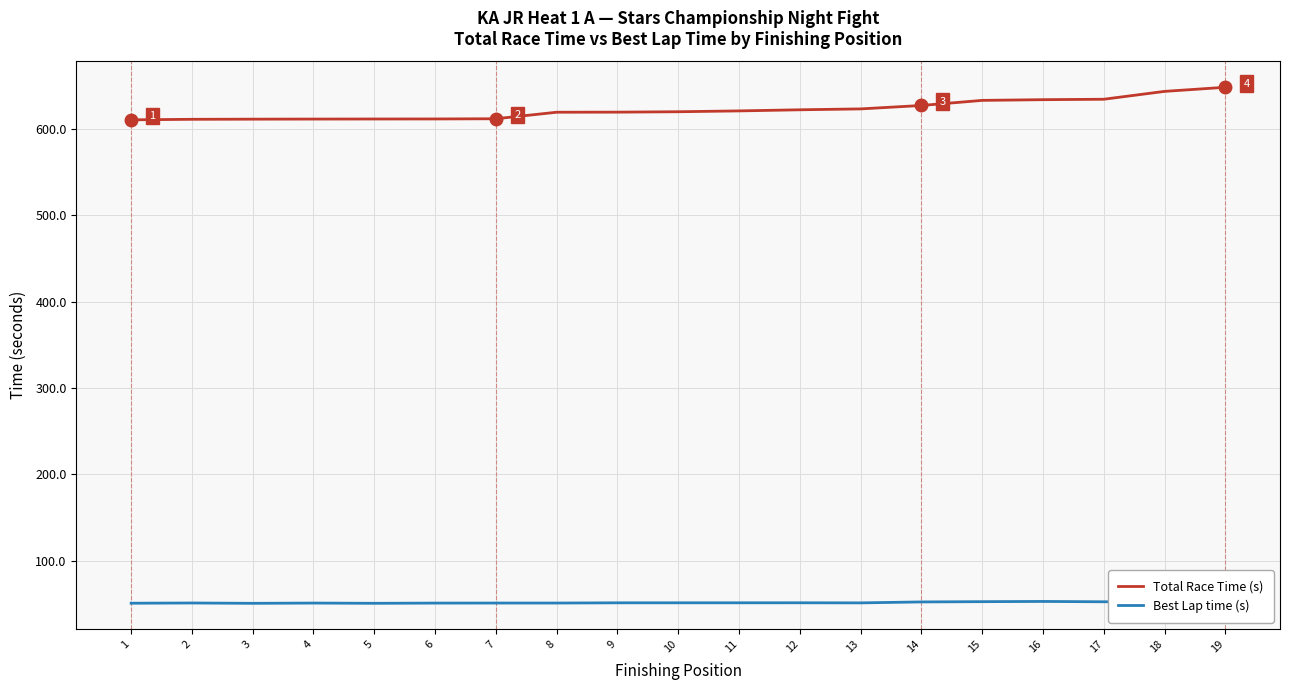

Rank the series at 13 from lowest to highest value.

Best Lap time (s), Total Race Time (s)